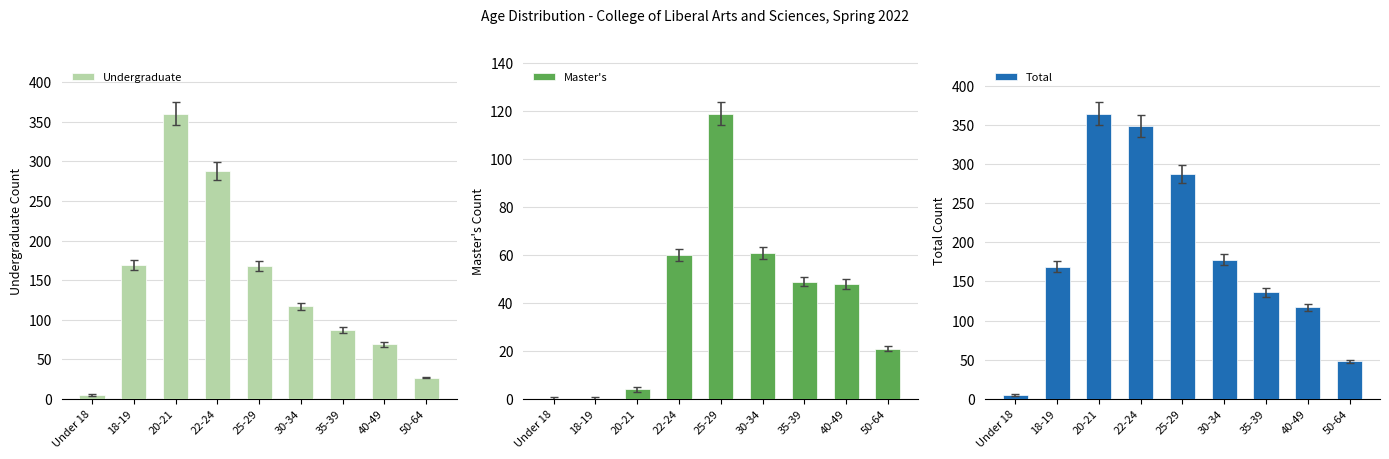

Rank the series by their maximum value, from lowest to highest.

Master's, Undergraduate, Total